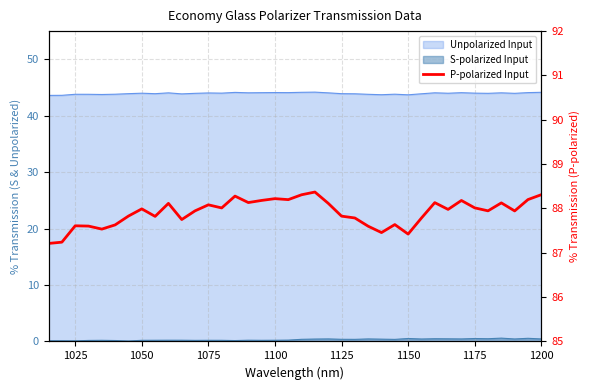

True or false: there are more than 1 points higher than both neighbors.

True